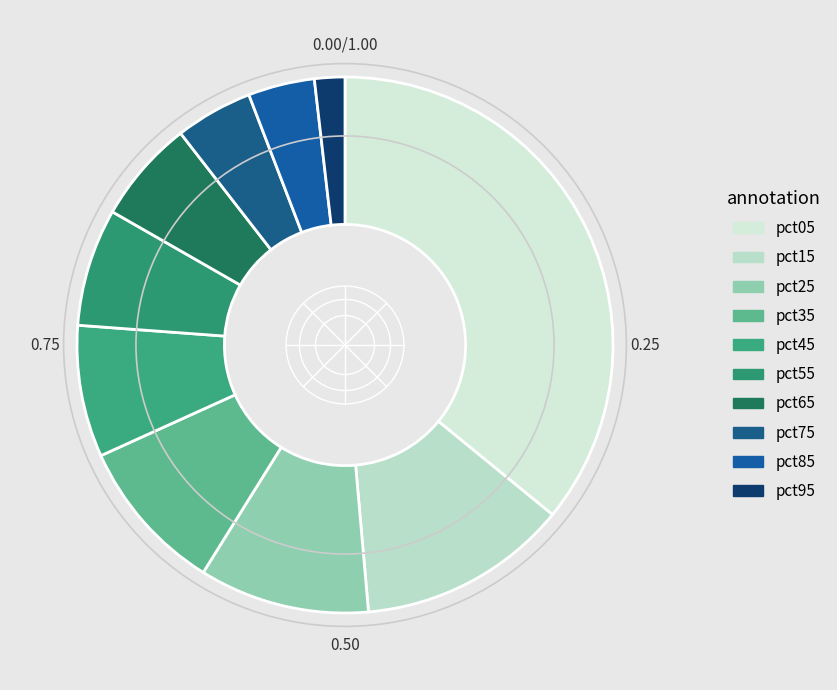

What percentage is the pct85 slice, to the nearest percent?

4%